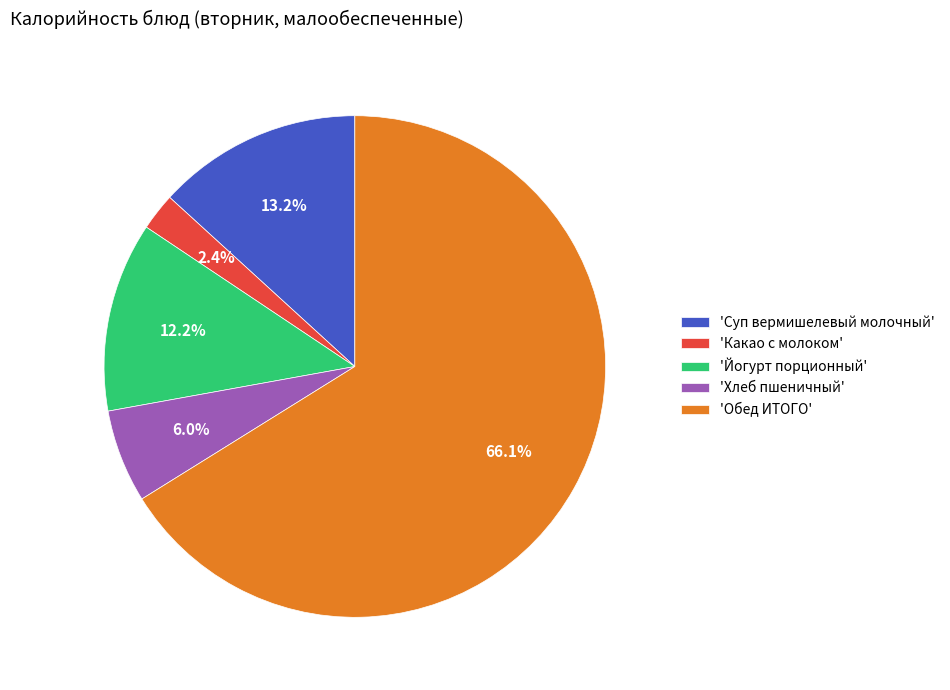

To the nearest percent, what is the difference between the largest and smallest slice percentages?

64%